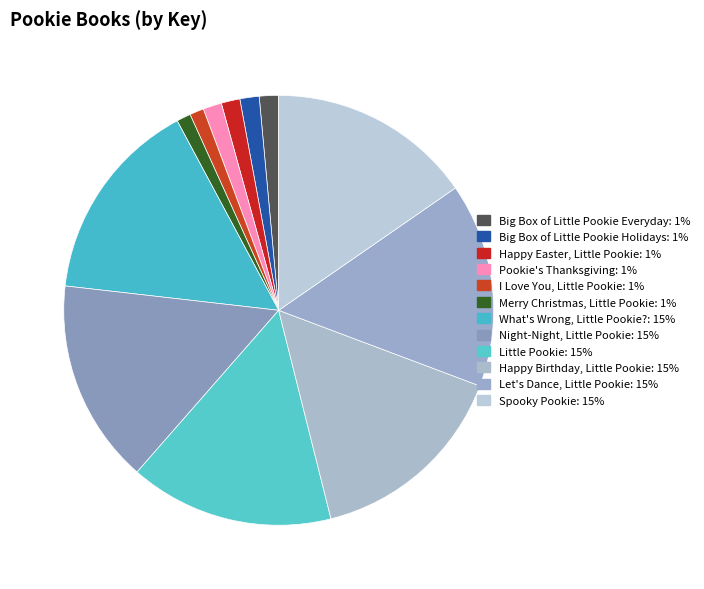

Do Big Box of Little Pookie Everyday and Happy Easter, Little Pookie together represent more than half of the pie?

No